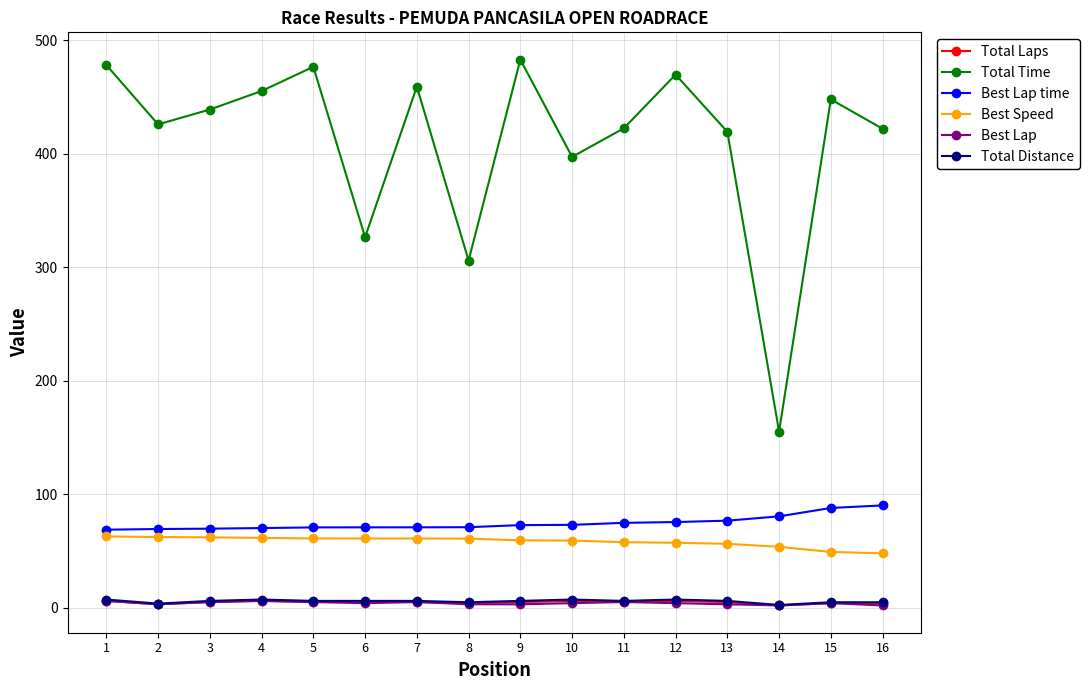

How many interior local valleys does the Total Time series have?

5